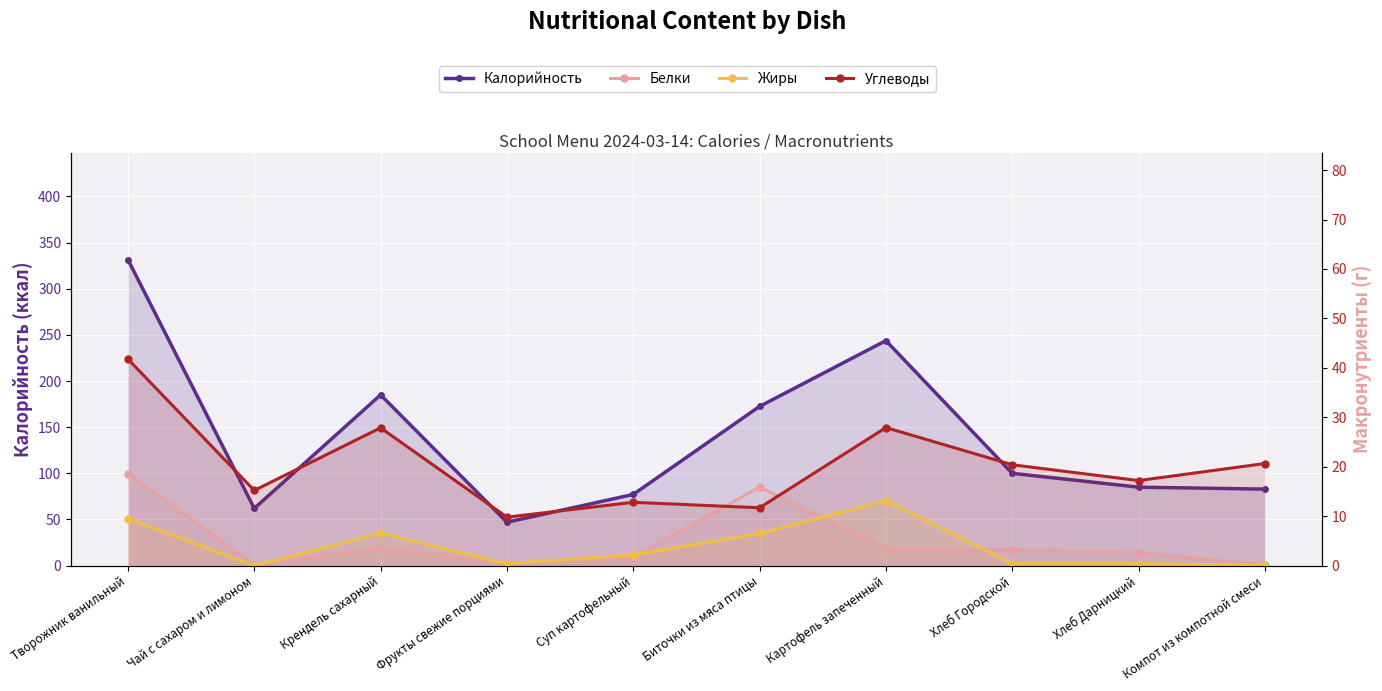

What are all the series names shown in the legend?

Калорийность, Белки, Жиры, Углеводы